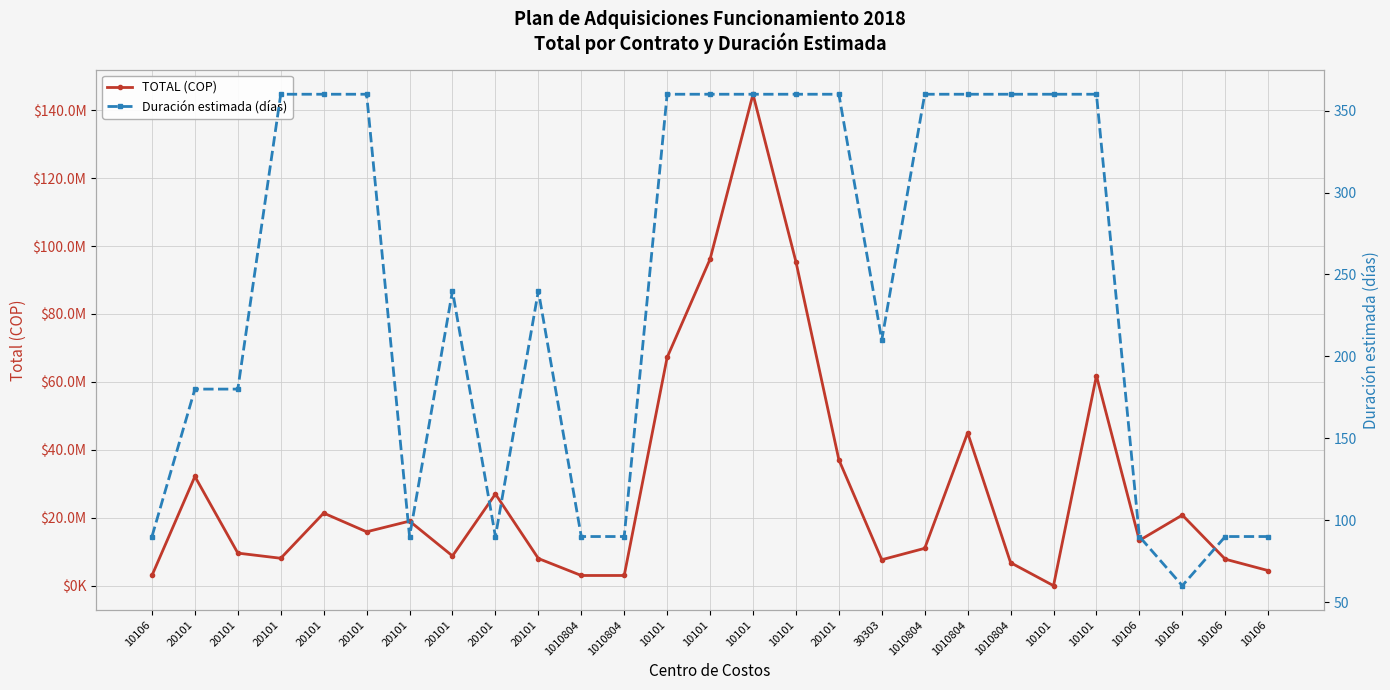

What is the difference between the highest and lowest values at 10101?

67199640.0